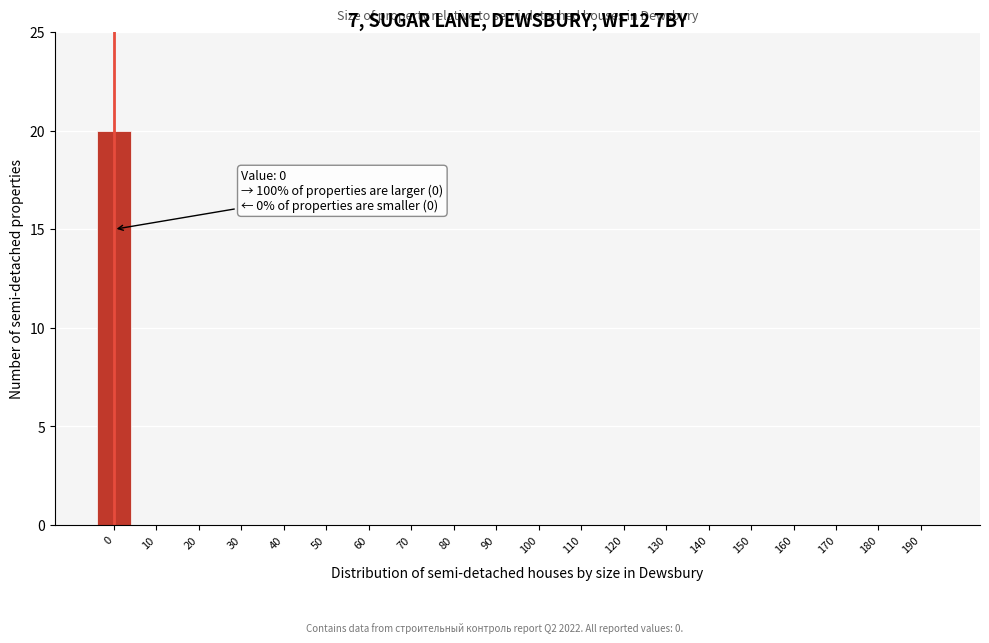

Reading left to right, what are all the values shown in this chart?

0=20	10=0	20=0	30=0	40=0	50=0	60=0	70=0	80=0	90=0	100=0	110=0	120=0	130=0	140=0	150=0	160=0	170=0	180=0	190=0